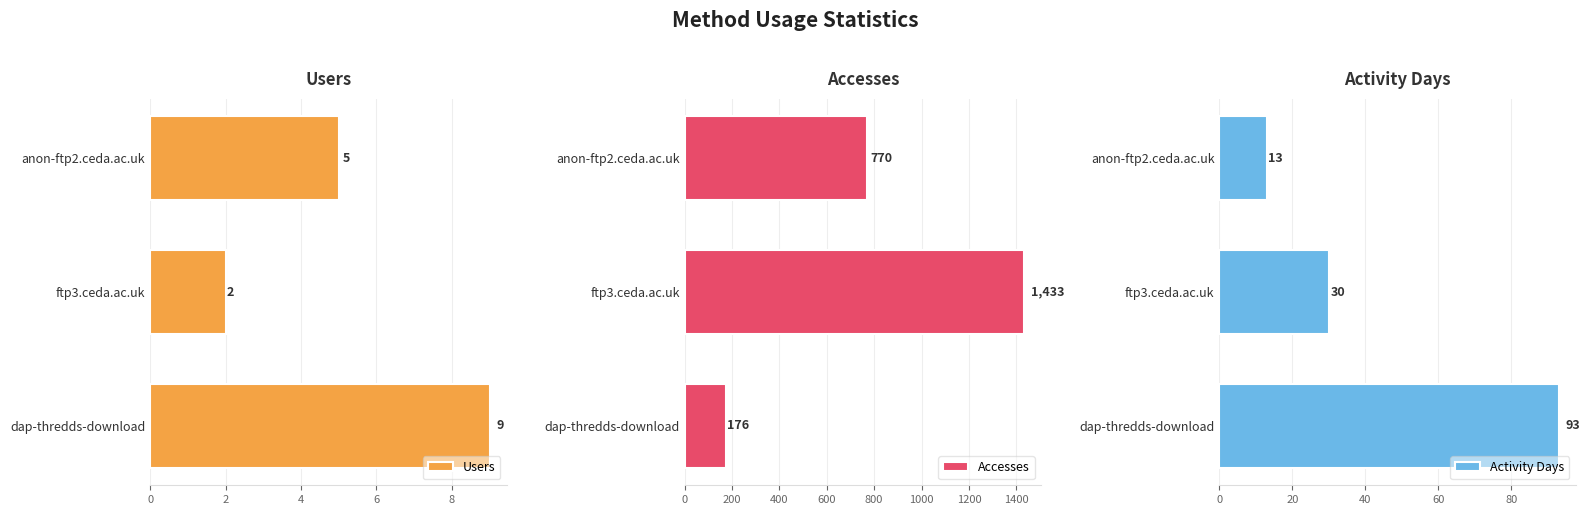

List the labels in order of Users value, largest first.

dap-thredds-download, anon-ftp2.ceda.ac.uk, ftp3.ceda.ac.uk